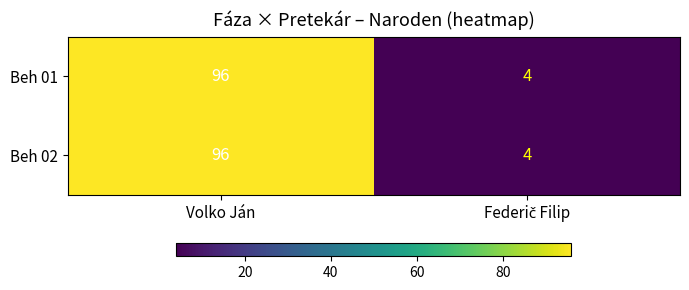

At which category is the sum across all series the highest?

Volko Ján